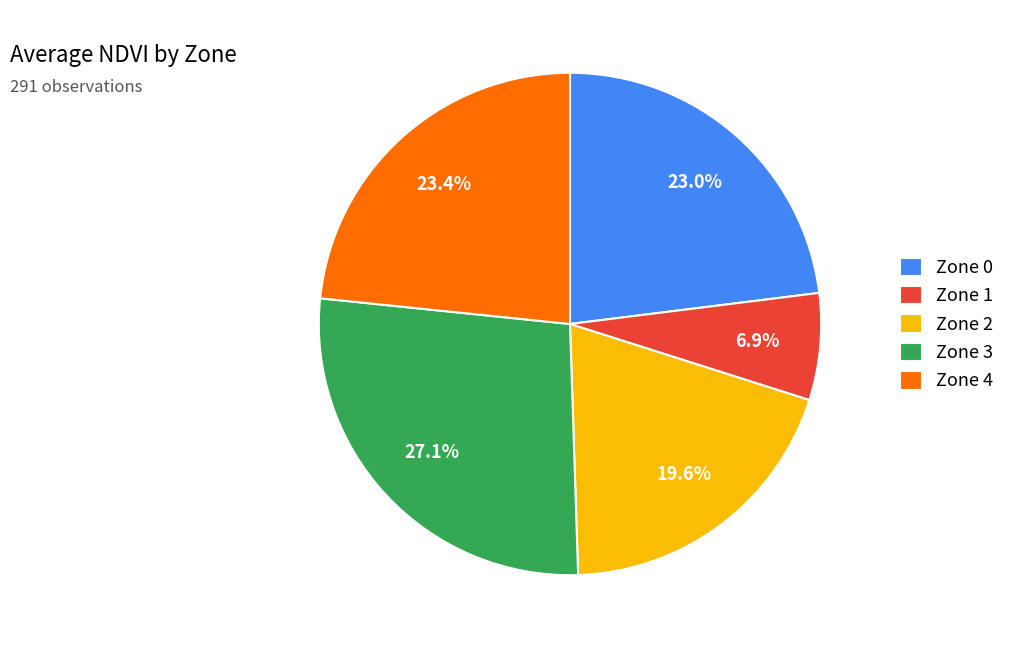

Which category has the smallest portion of the pie?

Zone 1